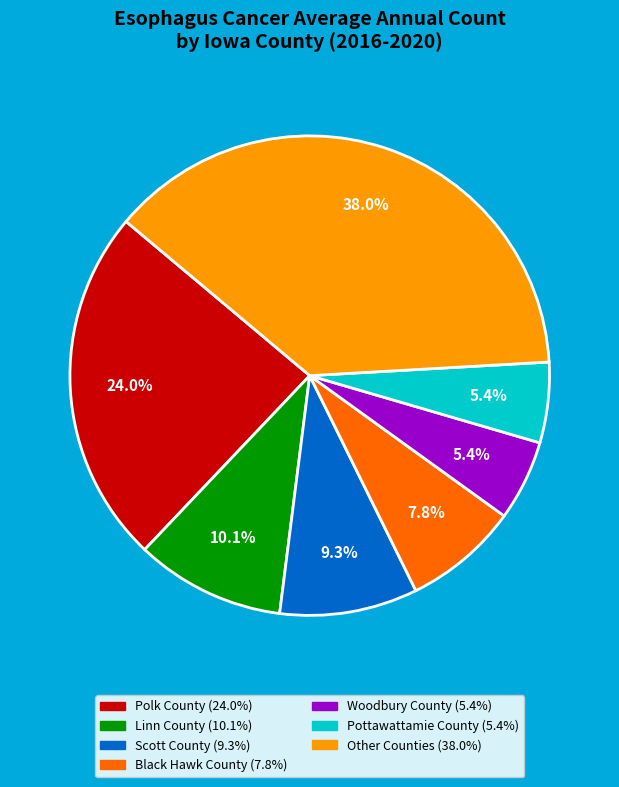

Is there a majority slice in this chart?

No